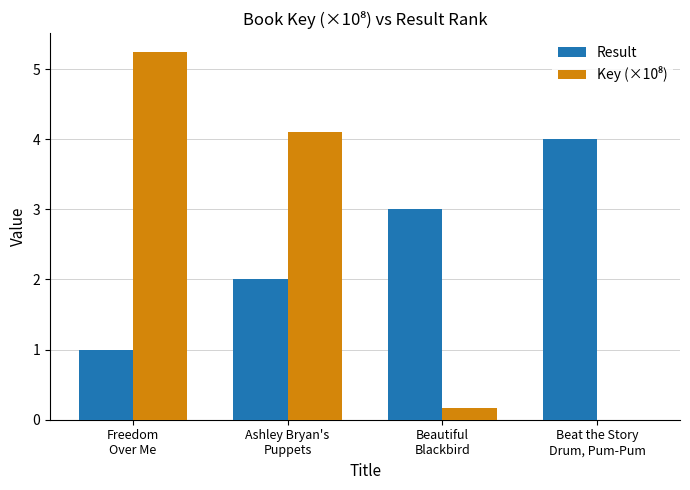

Count the number of categories in the chart.

4